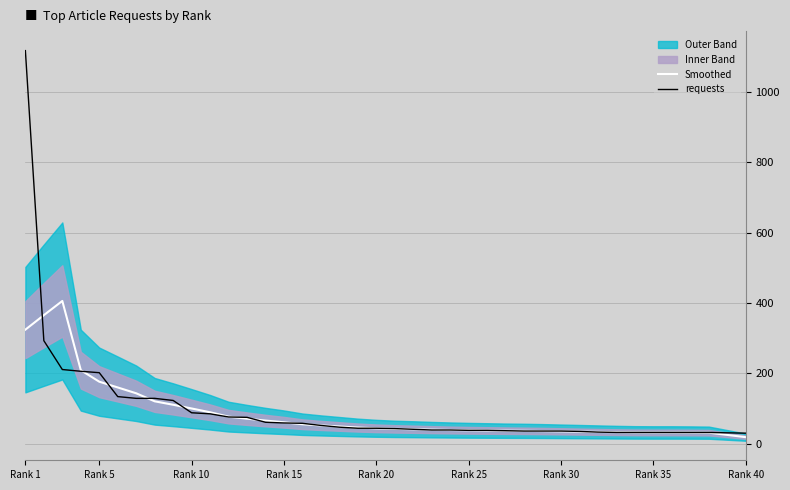

What is the approximate value of requests at Rank 40?

30.0